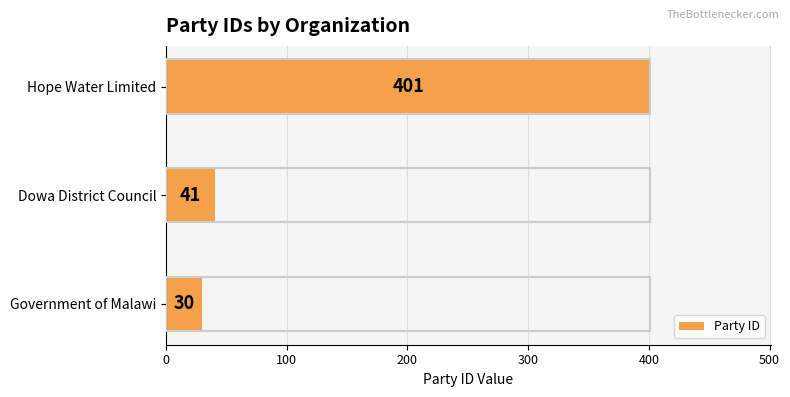

What is the difference between the maximum and minimum values?

371